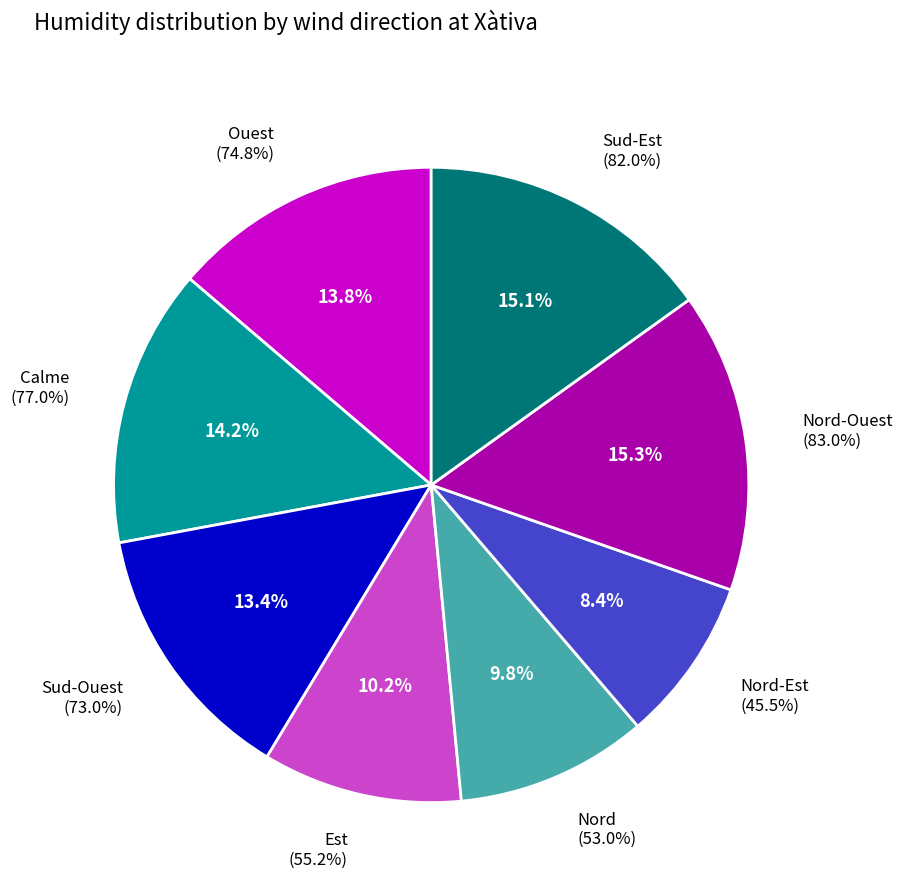

Is there a majority slice in this chart?

No